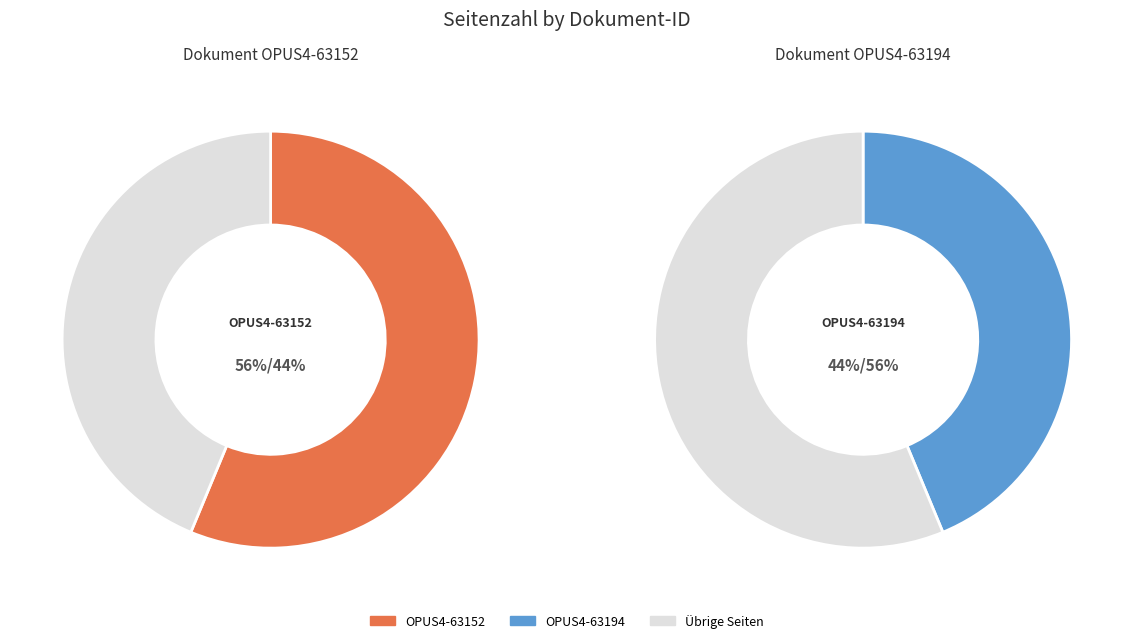

To the nearest percent, what is the average slice percentage?

50%